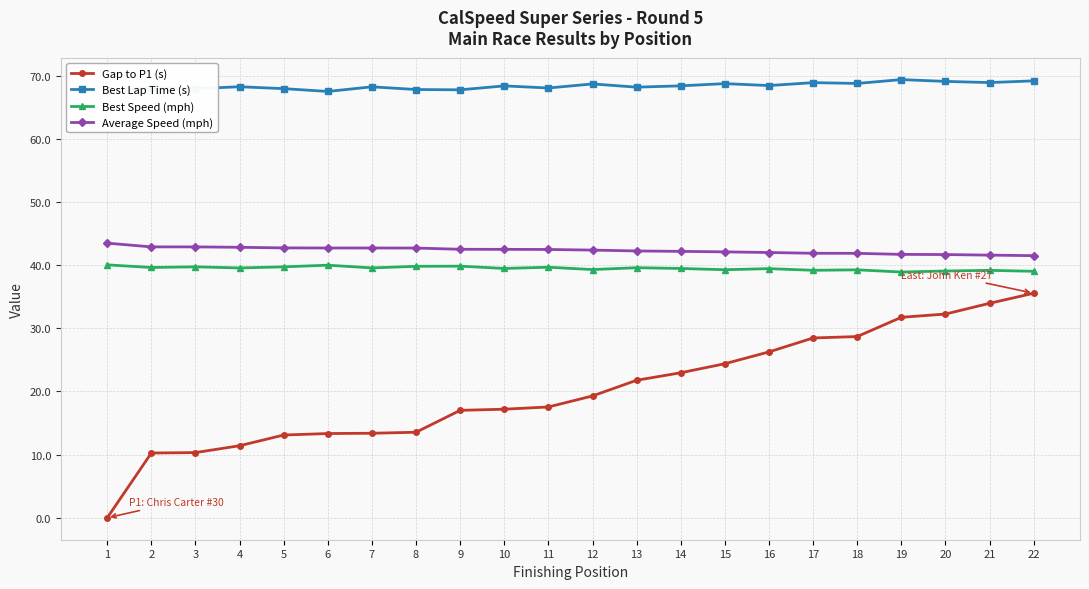

Which series has the largest total across all categories?

Best Lap Time (s)